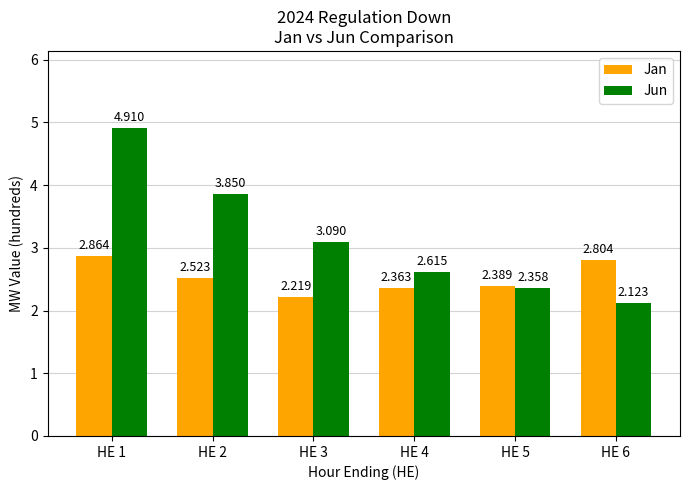

What is the difference between the Jan values at HE 4 and HE 6?

0.4